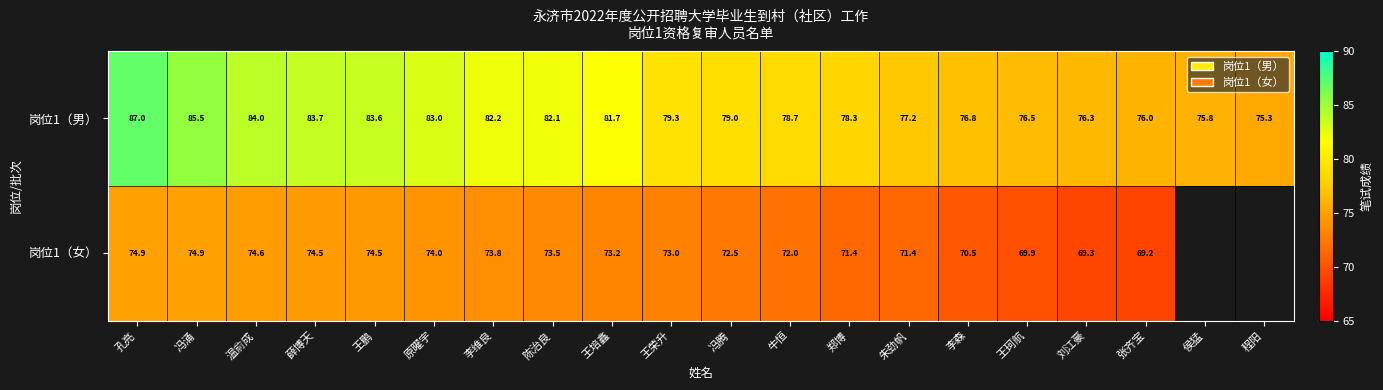

Between 王鹏 and 牛恒, which is larger?

王鹏